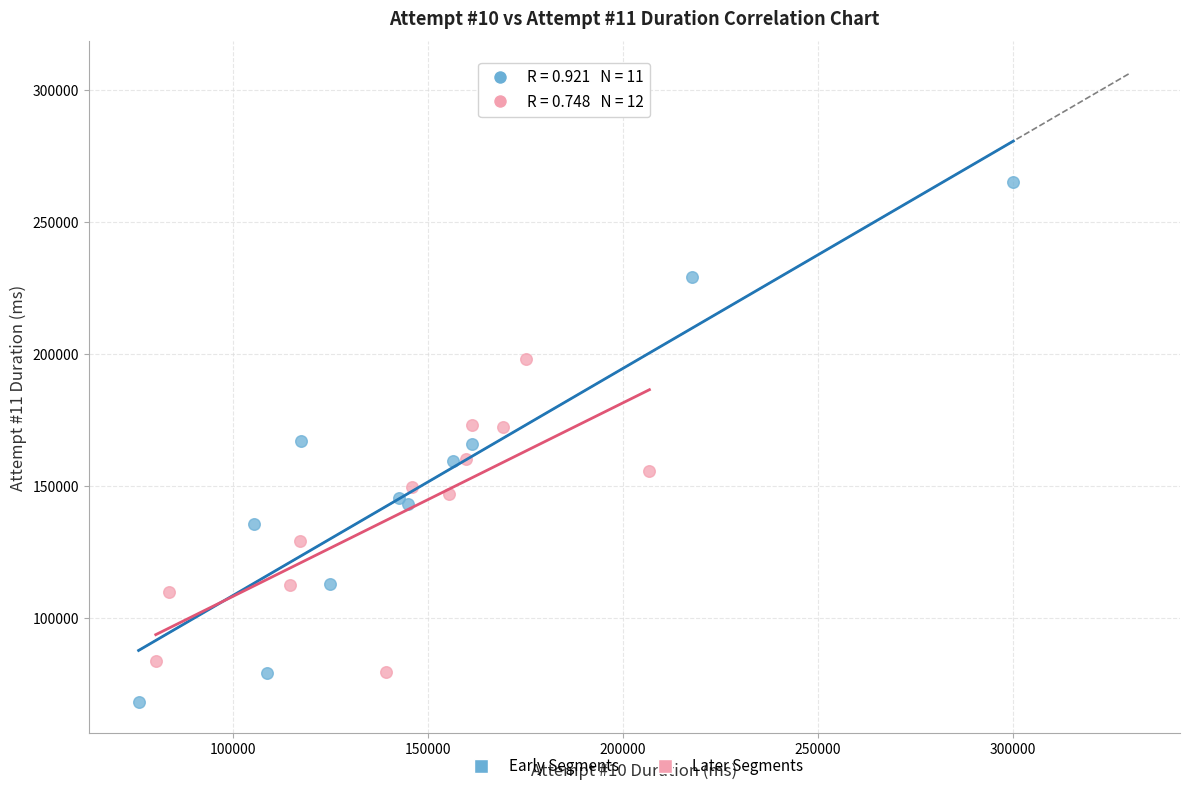

Which series has the largest Y range (max minus min)?

Early Segments